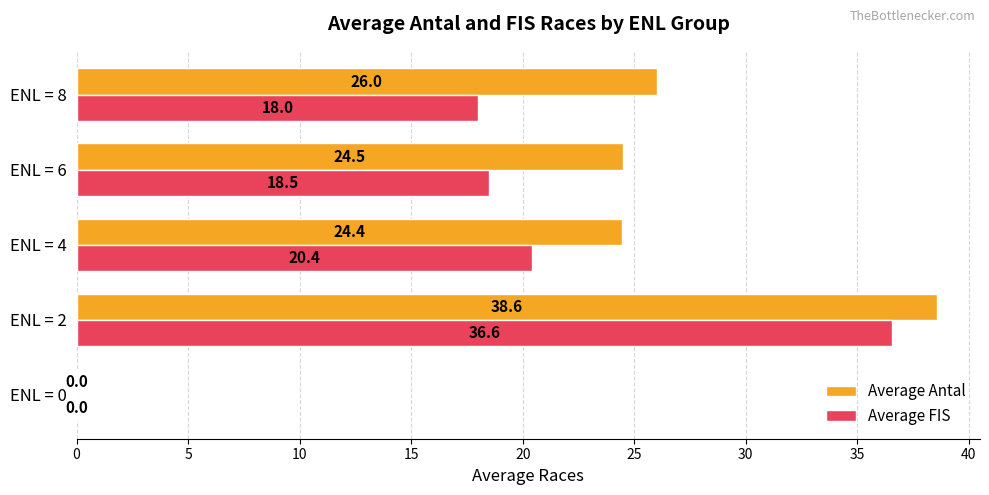

Which series changed the most between ENL = 0 and ENL = 2?

Average Antal